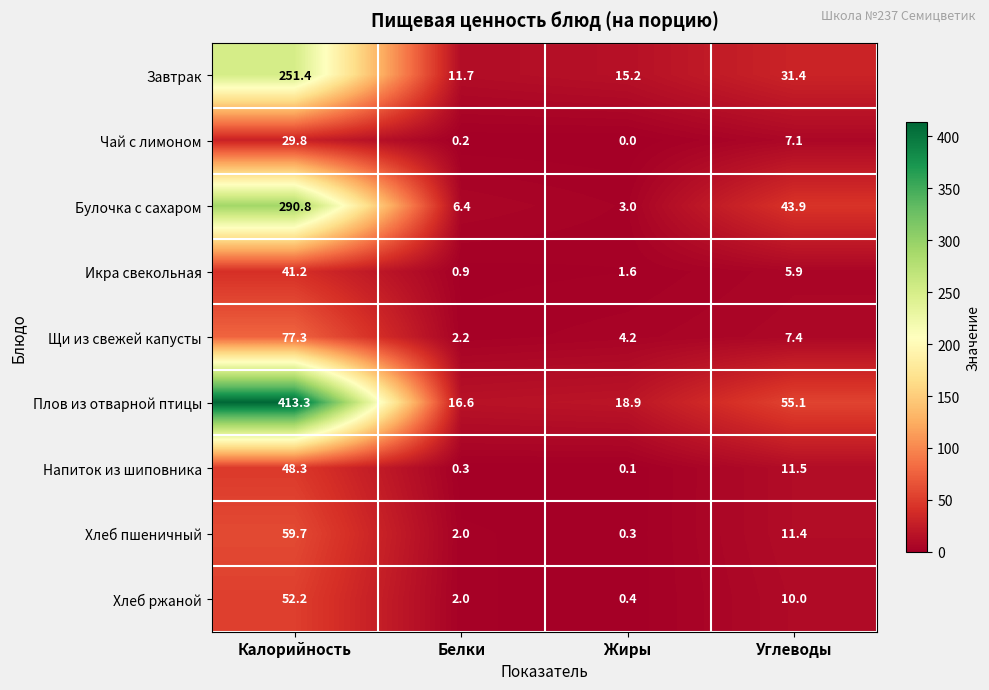

What is the maximum value shown in the chart?

413.3